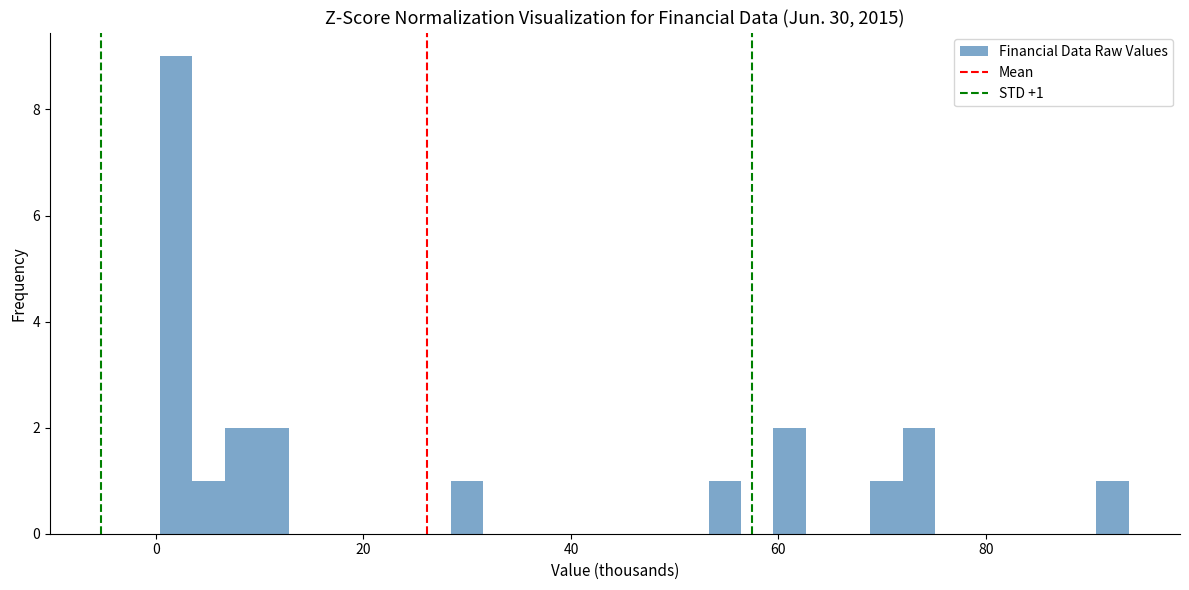

Read against the x-axis, roughly where is the centre of the tallest bar?

2